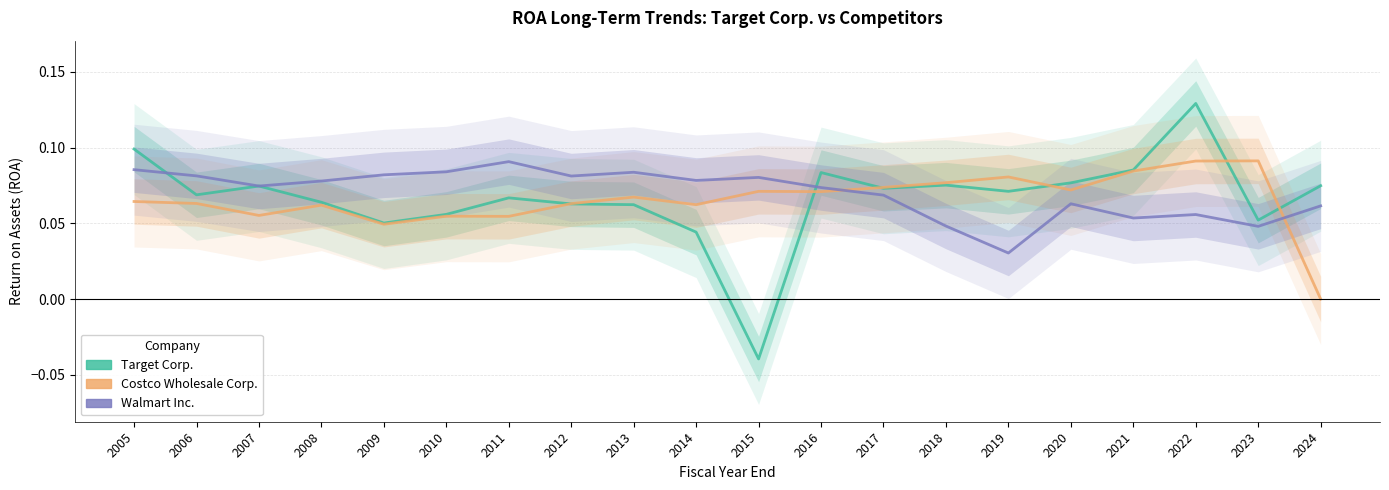

What is the sum of all Walmart Inc. values?

1.4